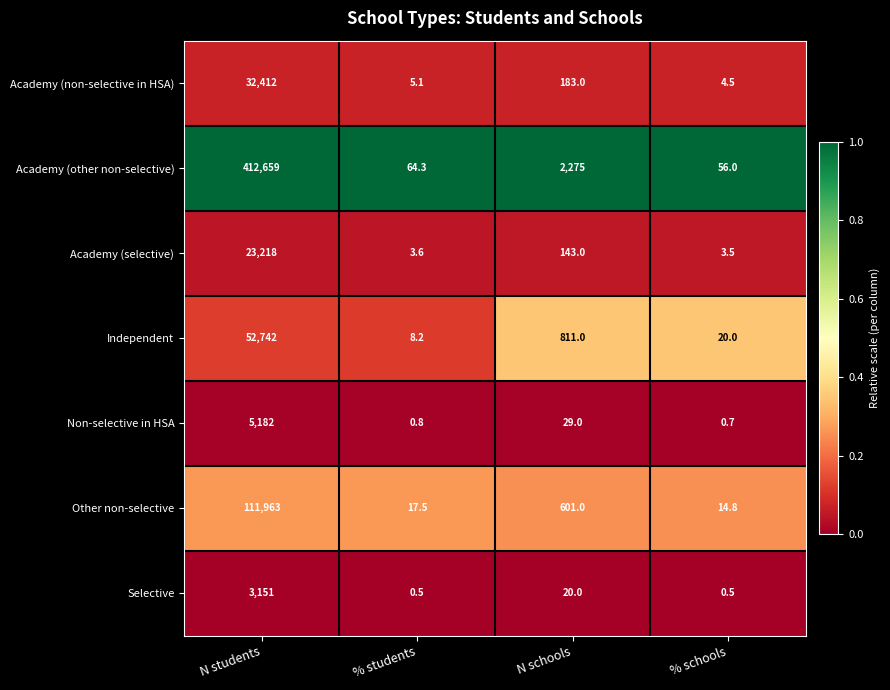

Is the value of Independent at N schools greater than the value of Academy (other non-selective) at % students?

Yes